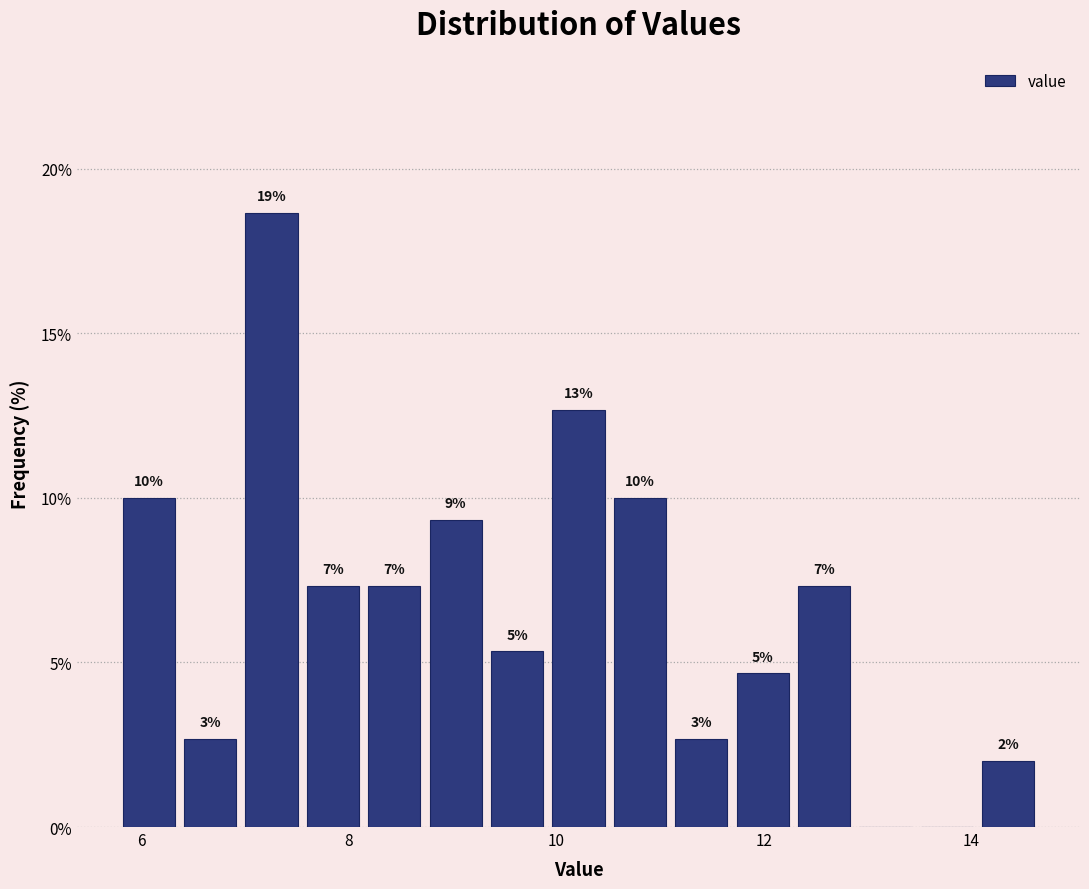

Around what value on the x-axis is the tallest bar? Give the approximate position of its centre, as read against the axis.

7.2